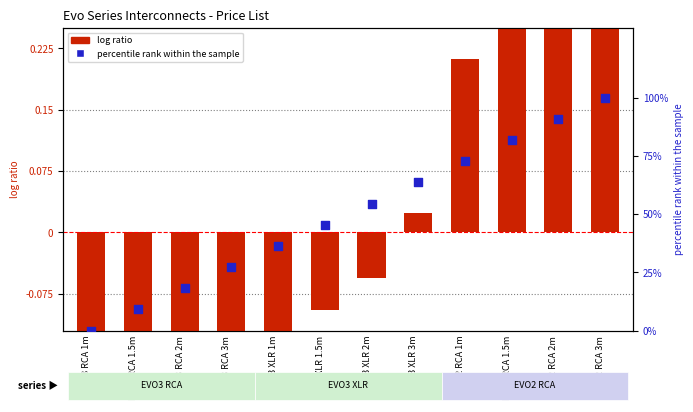

What is the total value across all series at EVO3 RCA 1.5m?

8.8